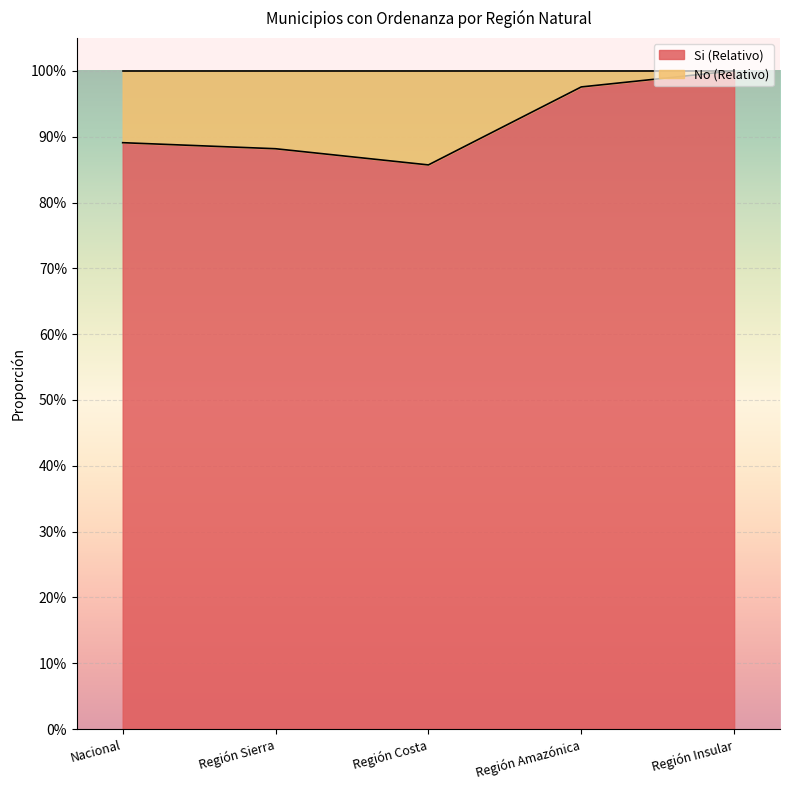

Rank the categories by value from lowest to highest.

Región Costa, Región Sierra, Nacional, Región Amazónica, Región Insular